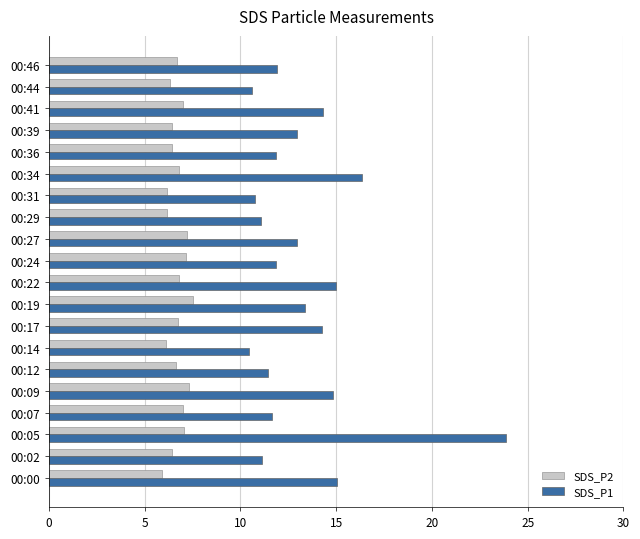

The value of SDS_P2 at 00:09 is 2.9. True or false?

False